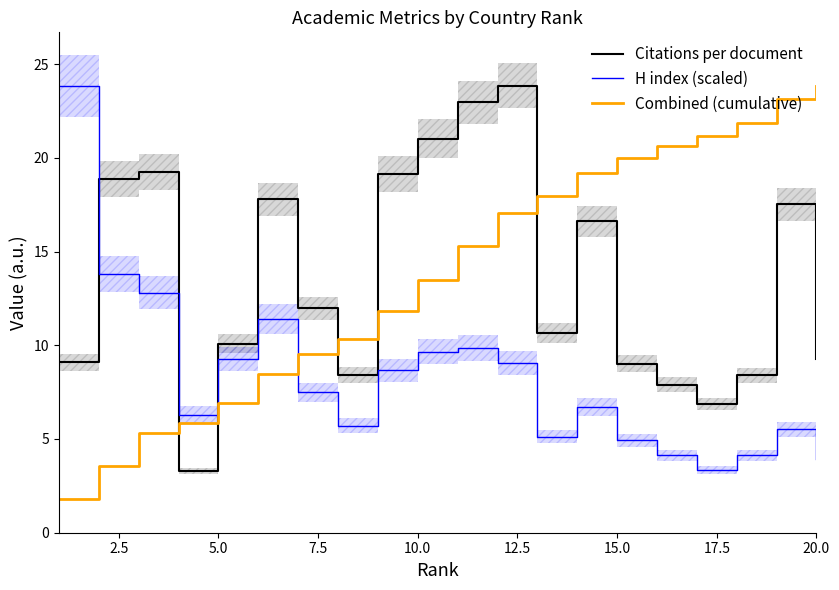

List the series in order of their peak value, lowest first.

Citations per document, H index (scaled), Combined (cumulative)